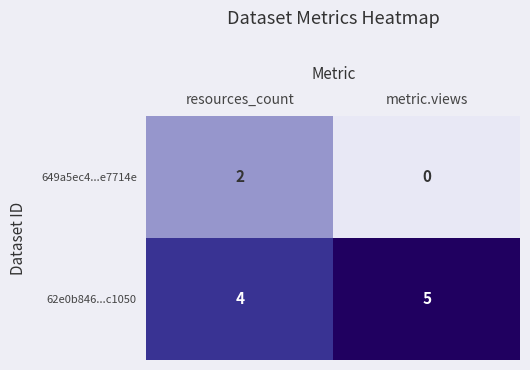

Reading right to left, what are all the values shown in this chart?

649a5ec4...e7714e: 0	2
62e0b846...c1050: 5	4